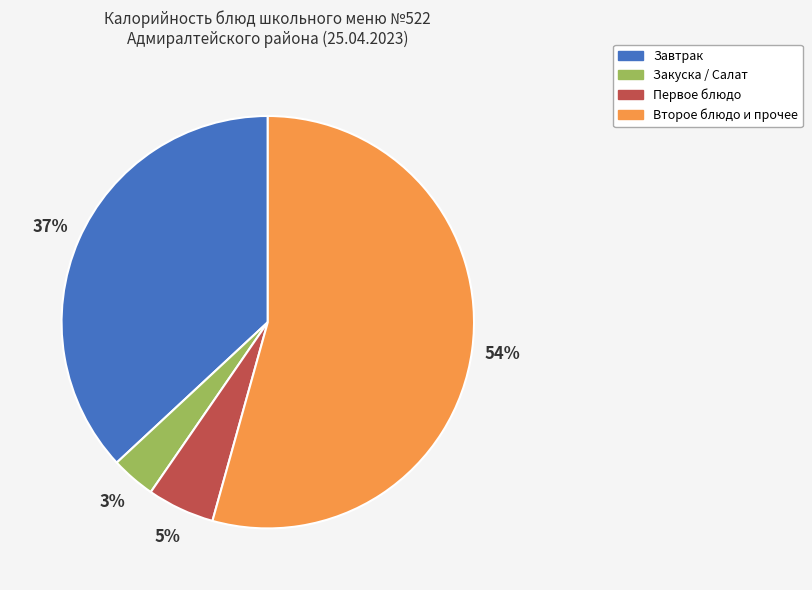

Is there any slice that represents more than half of the pie?

Yes